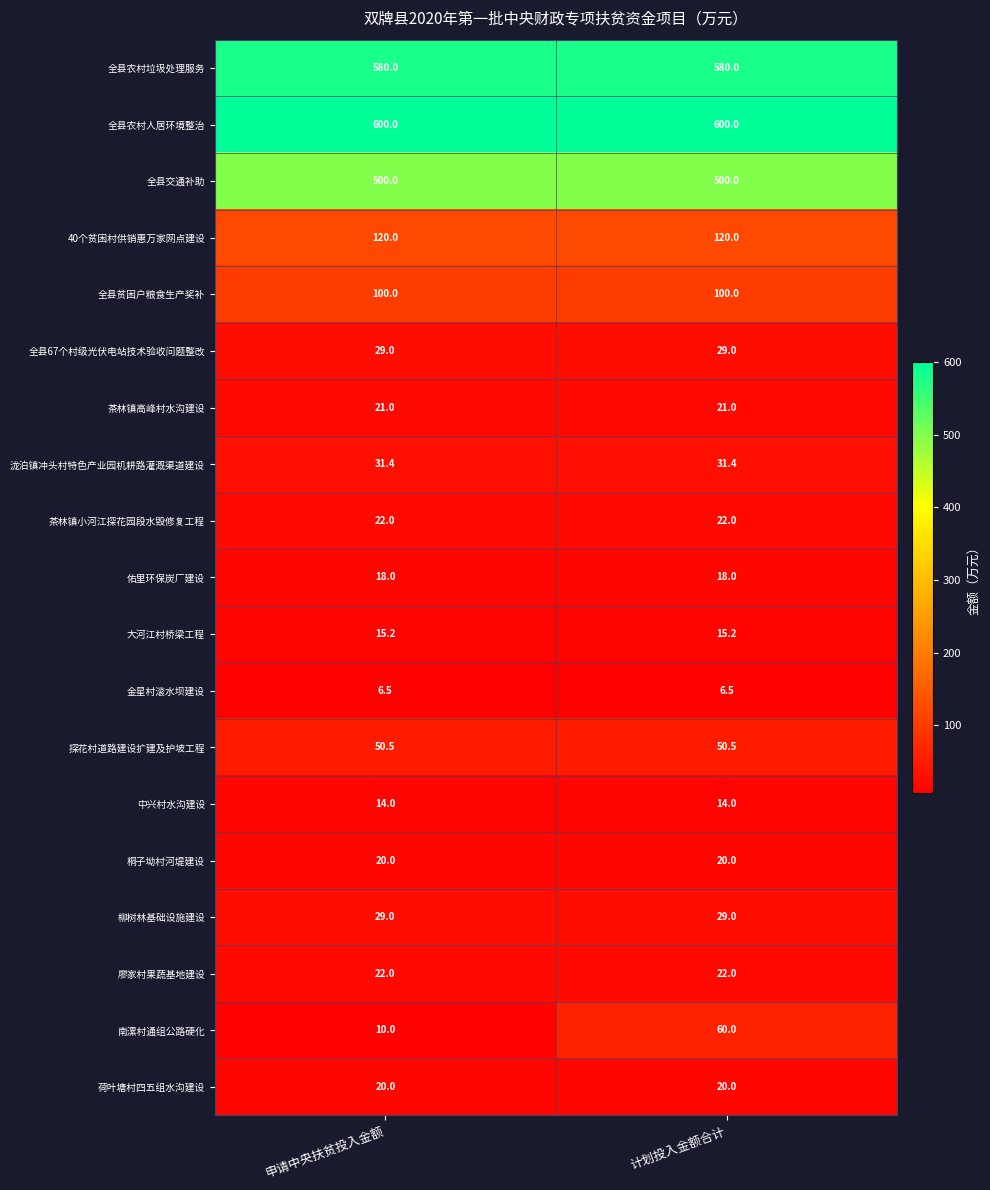

What is the average value of the 泷泊镇冲头村特色产业园机耕路灌溉渠道建设 series?

31.4